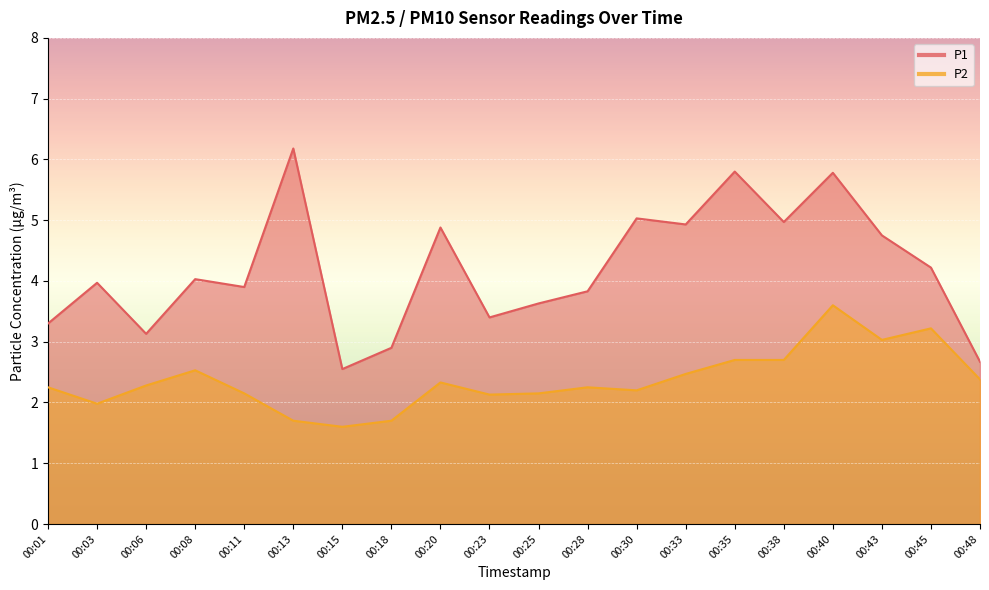

How many values in the P2 series exceed 2?

16